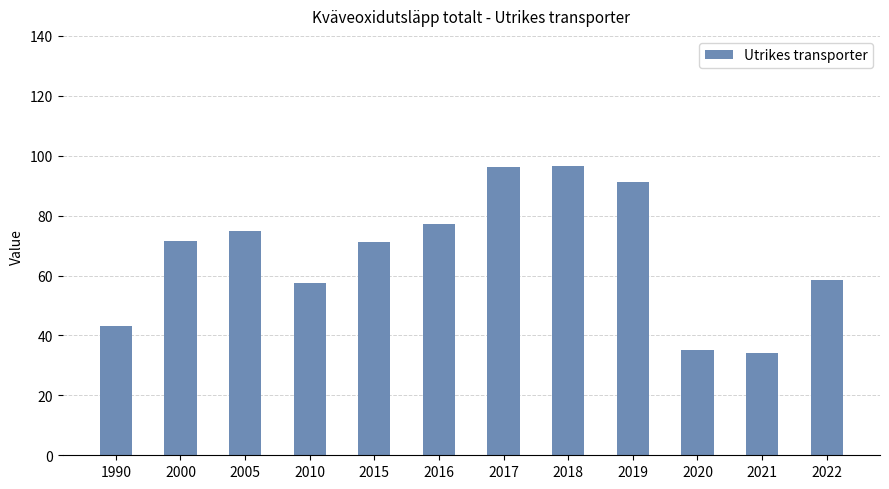

What is the difference between the values at 2017 and 2005?

21.2